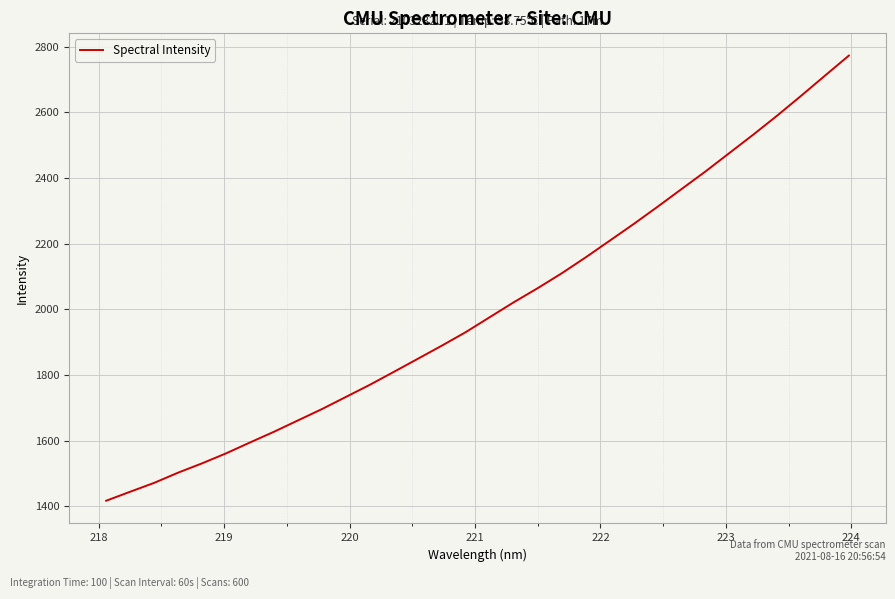

What is the sum of all values?

64112.9